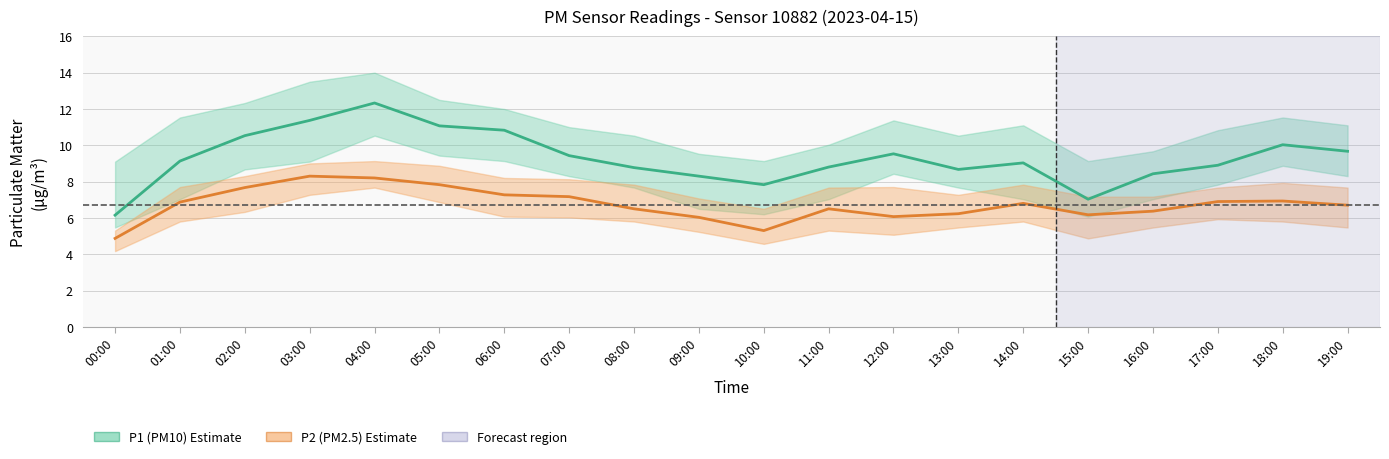

Does the chart have visible grid lines?

Yes